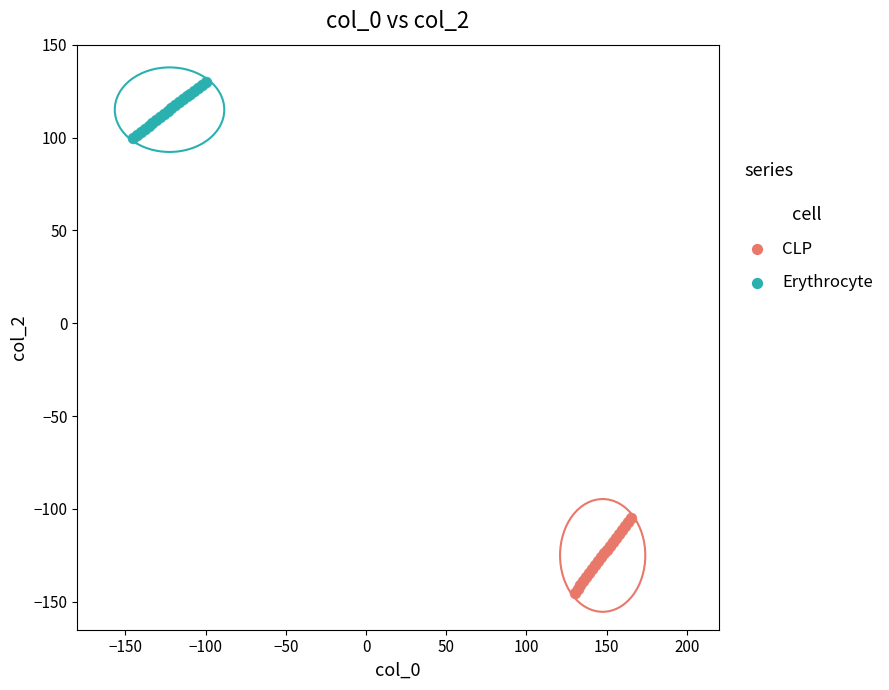

Which series contains the highest Y value?

Erythrocyte